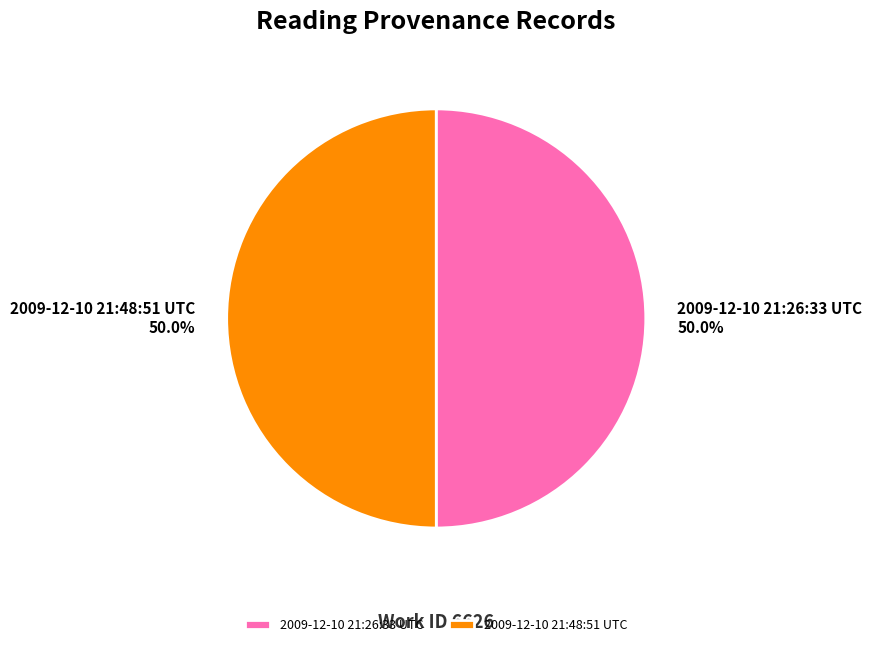

True or false: 2009-12-10 21:48:51 UTC accounts for 50% of the total.

True